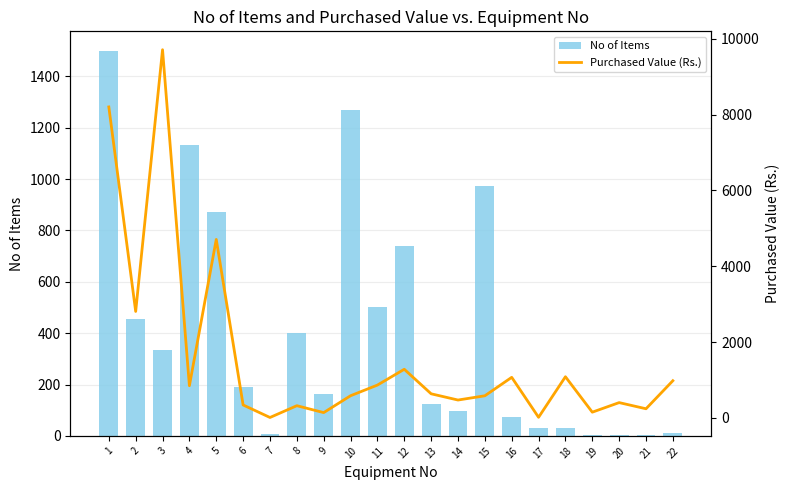

Which category has the highest value in the No of Items series?

1